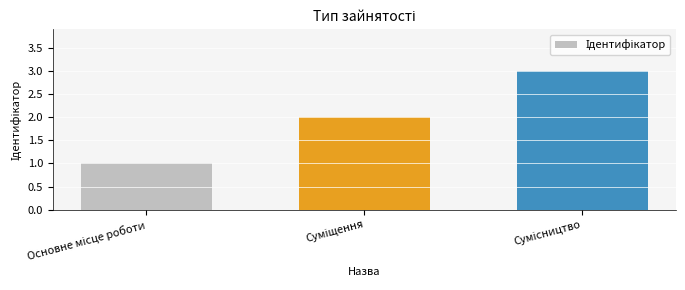

What is the sum of all values?

6